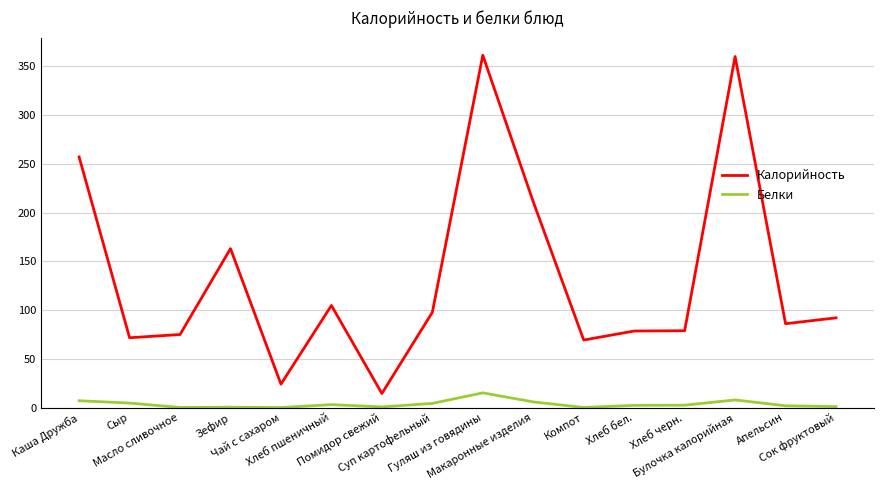

What is the maximum value shown in the chart?

361.3